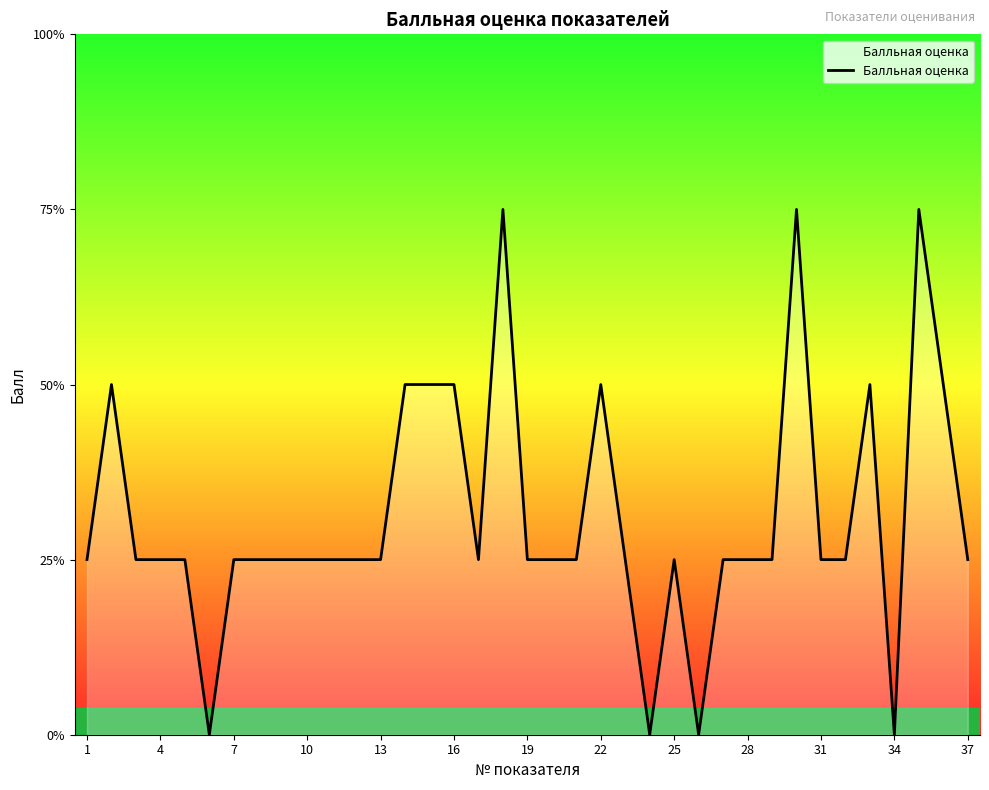

Is this an area chart (filled region under the line)?

Yes